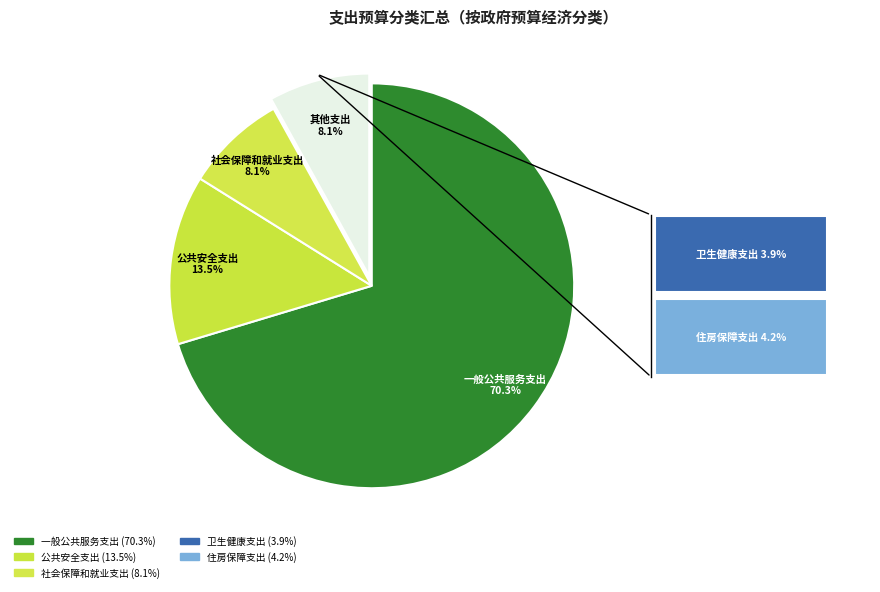

Count the number of slices in the pie.

4